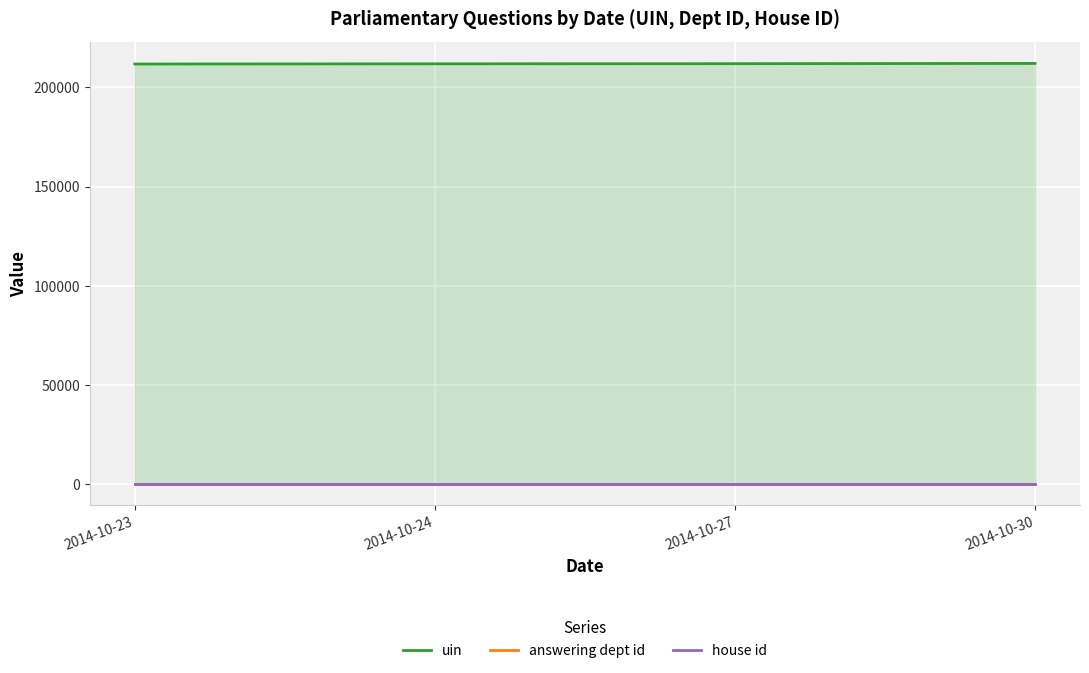

What are all the series names shown in the legend?

uin, answering dept id, house id